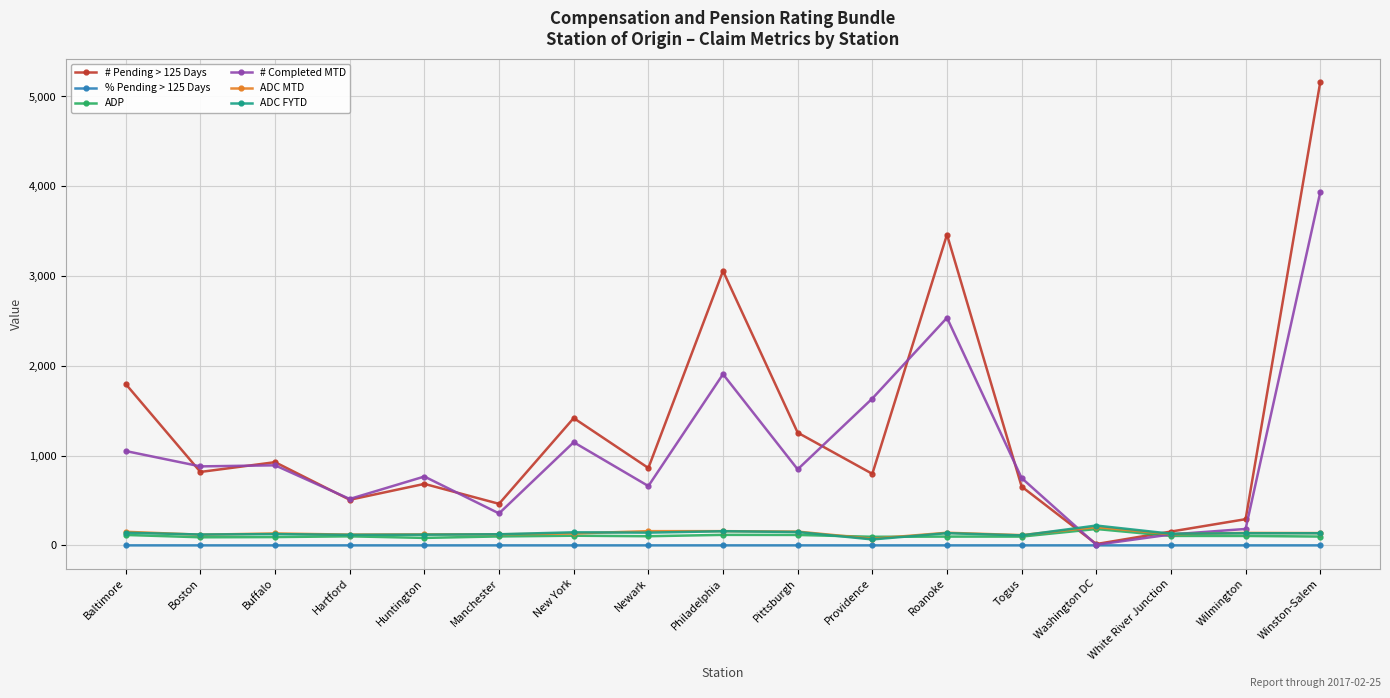

Is it true that # Pending > 125 Days equals 685.0 at Huntington?

True